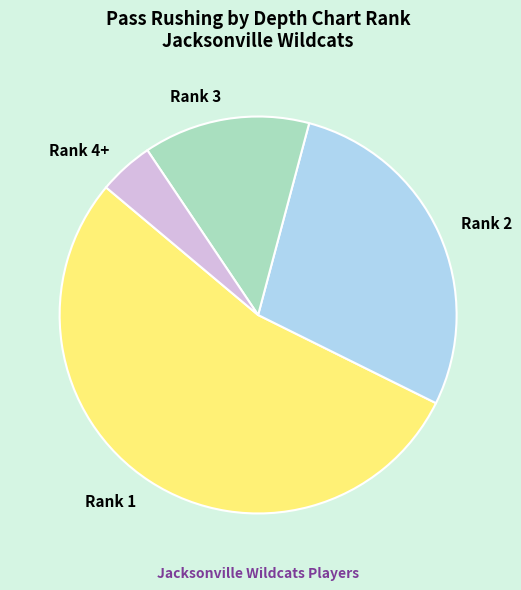

Count the number of slices in the pie.

4